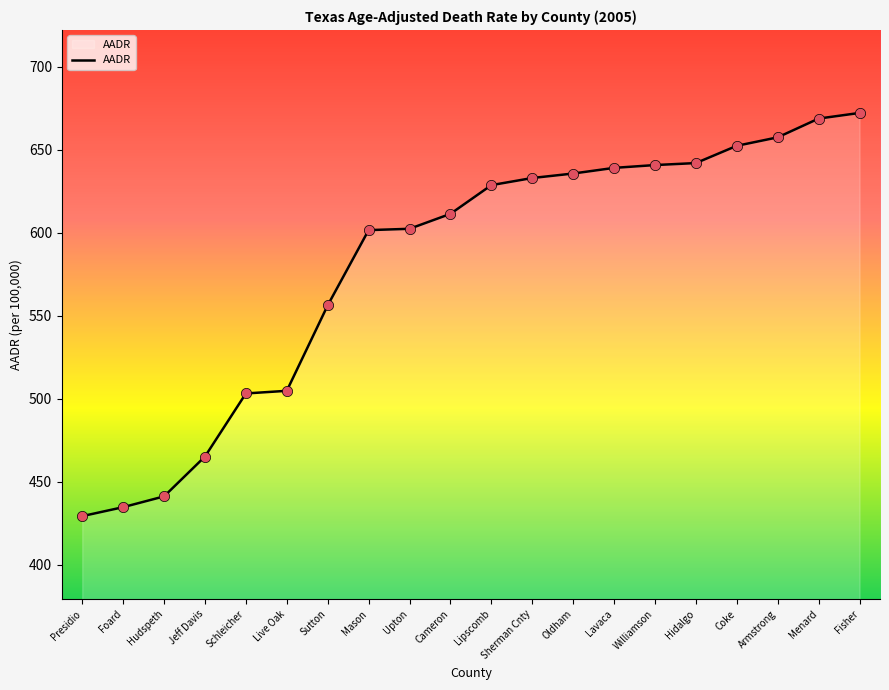

What is the ratio of the value at Presidio to the value at Armstrong?

0.7